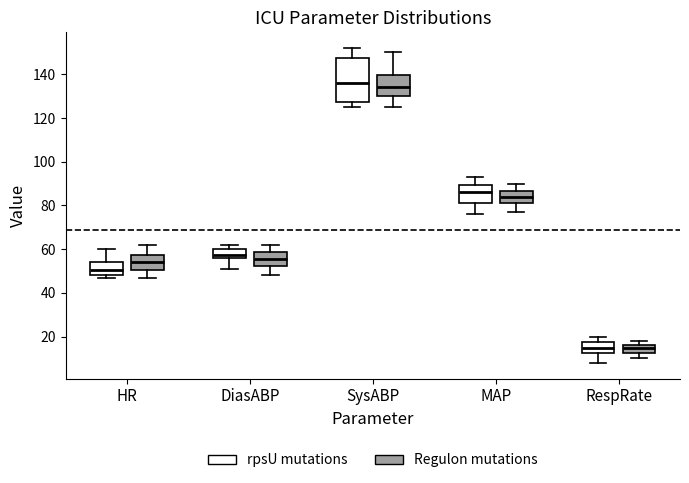

Reading left to right, read every box against the y-axis: the position of its median line, the range the box covers, and the ends of its whiskers. The values are not printed on the chart, so give them approximately, as read against the axis.

HR (rpsU mutations): median 50, box 48 to 54, whiskers 48 (just below the box's lower edge) to 60
HR (Regulon mutations): median 54, box 50 to 58, whiskers 48 to 62
DiasABP (rpsU mutations): median 58, box 56 to 60, whiskers 52 to 62
DiasABP (Regulon mutations): median 56, box 52 to 58, whiskers 48 to 62
SysABP (rpsU mutations): median 136, box 128 to 148, whiskers 126 to 152
SysABP (Regulon mutations): median 134, box 130 to 140, whiskers 126 to 150
MAP (rpsU mutations): median 86, box 82 to 90, whiskers 76 to 94
MAP (Regulon mutations): median 84, box 82 to 86, whiskers 78 to 90
RespRate (rpsU mutations): median 16, box 12 to 18, whiskers 8 to 20
RespRate (Regulon mutations): median 16 (just below the box's upper edge), box 12 to 16, whiskers 10 to 18